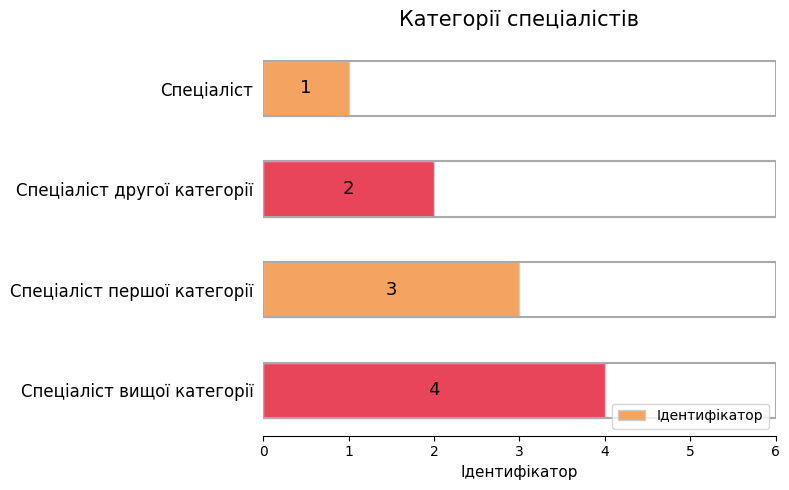

The value at Спеціаліст вищої категорії is 4. True or false?

True